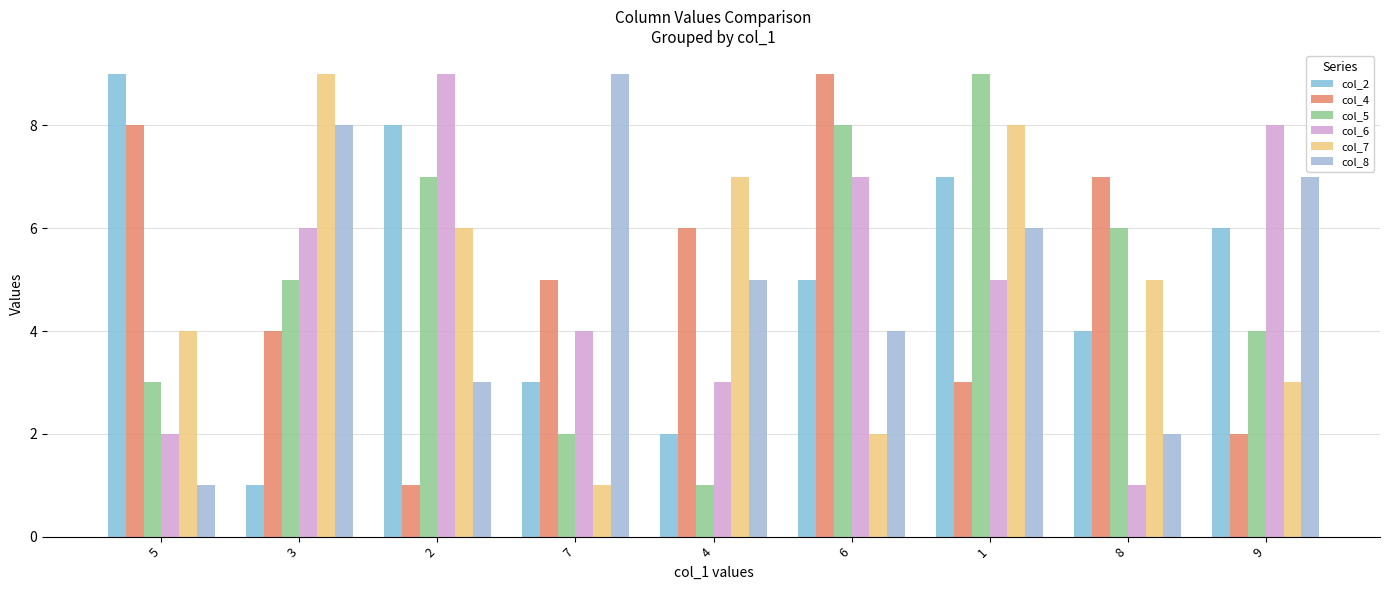

What is the total value across all series at 8?

25